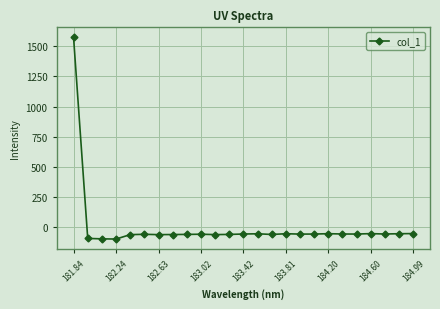

True or false: the data has more than 1 interior local peaks.

True